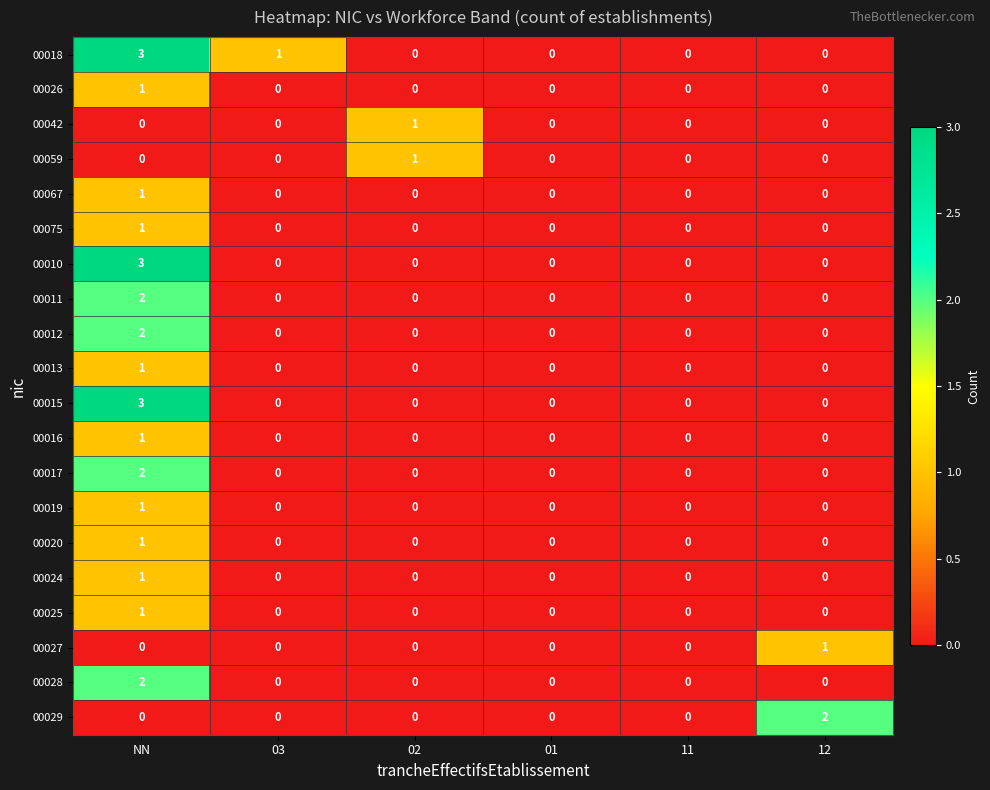

How many series are shown in this chart?

20